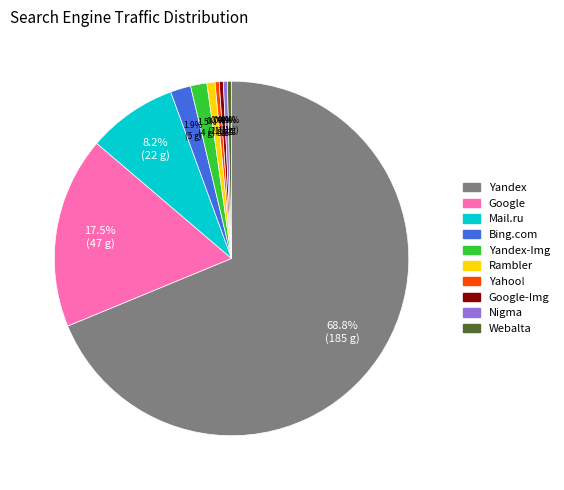

To the nearest percent, what is the average slice percentage?

10%